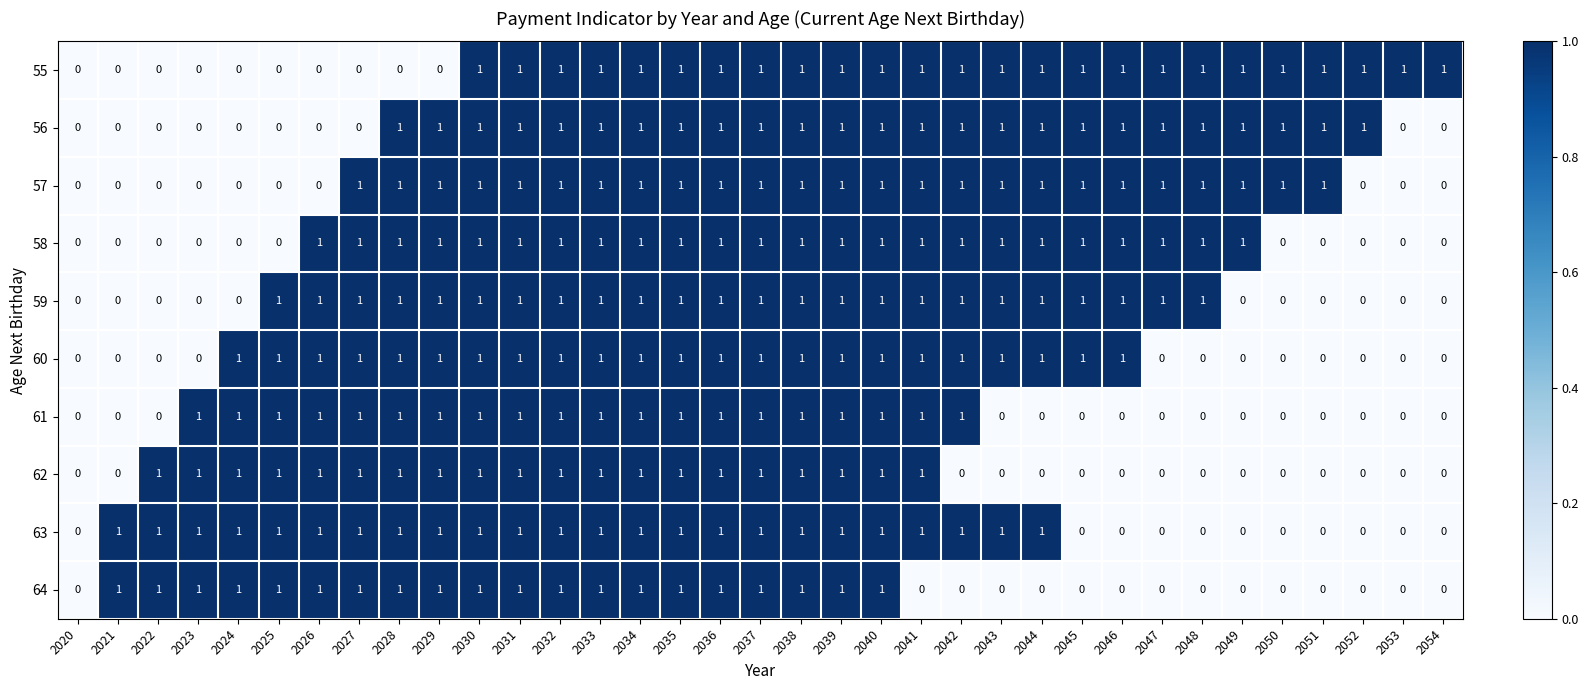

Count the number of categories in the chart.

35